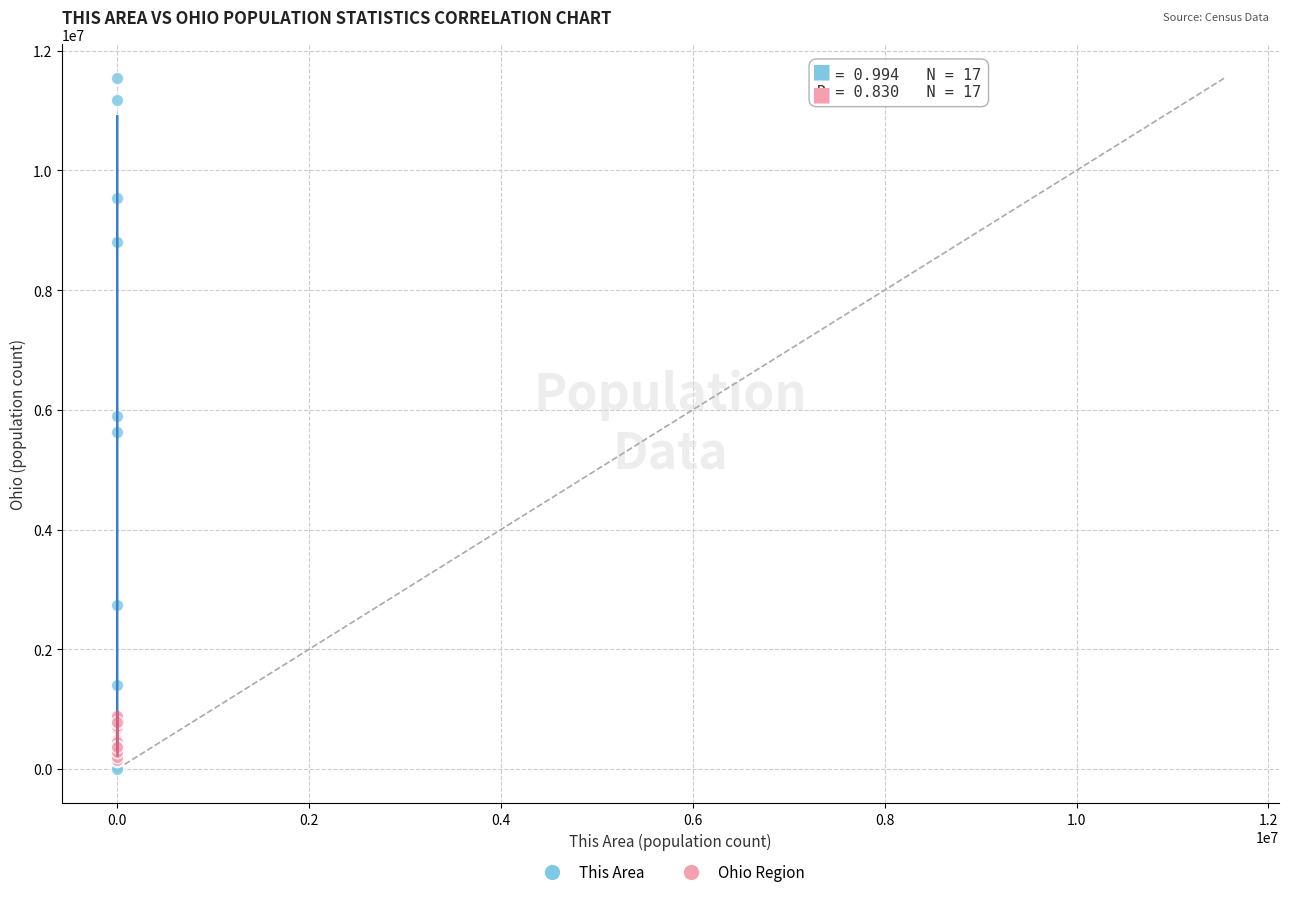

Which series has the largest Y range (max minus min)?

This Area